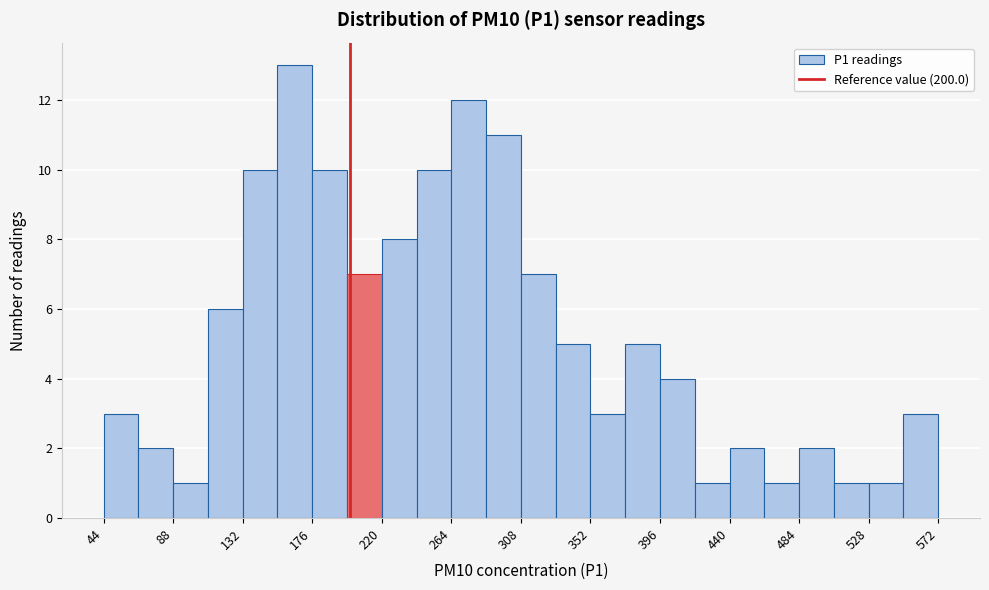

Reading left to right, transcribe this chart: for each bar, give the range it covers on the x-axis and its height. Neither the bar edges nor the heights are printed on the chart, so give them approximately, as read against the axes.

44 to 66: 3
66 to 88: 2
88 to 110: 1
110 to 132: 6
132 to 154: 10
154 to 176: 13
176 to 198: 10
198 to 220: 7
220 to 242: 8
242 to 264: 10
264 to 286: 12
286 to 308: 11
308 to 330: 7
330 to 352: 5
352 to 374: 3
374 to 396: 5
396 to 418: 4
418 to 440: 1
440 to 462: 2
462 to 484: 1
484 to 506: 2
506 to 528: 1
528 to 550: 1
550 to 572: 3